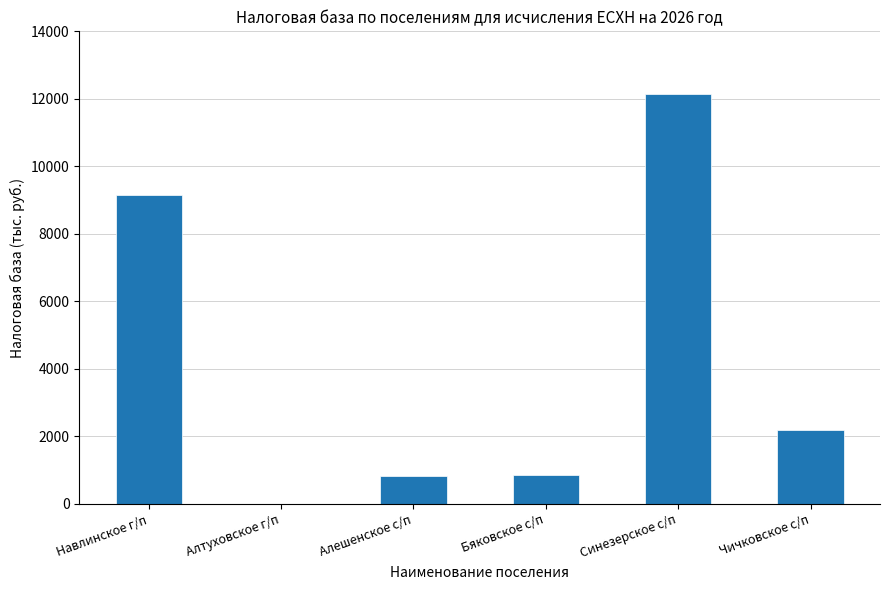

True or false: the data shows 2186.0 at Чичковское с/п.

True